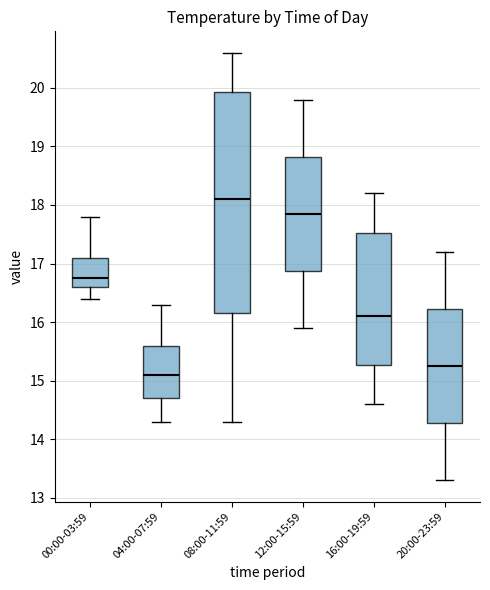

Which box has the lowest median line?

04:00-07:59